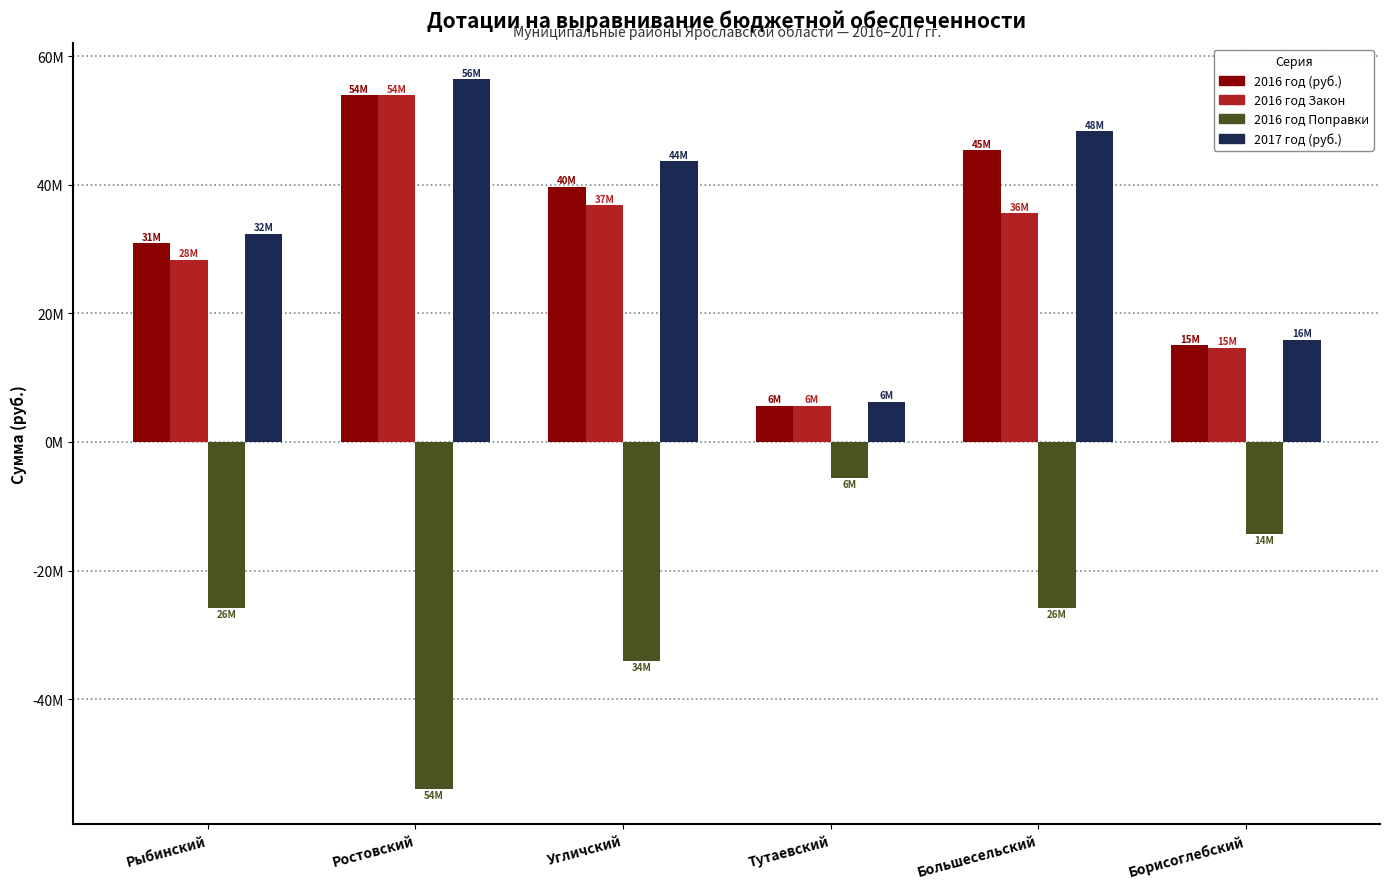

What is the label of the 3rd bar from the right?

Тутаевский